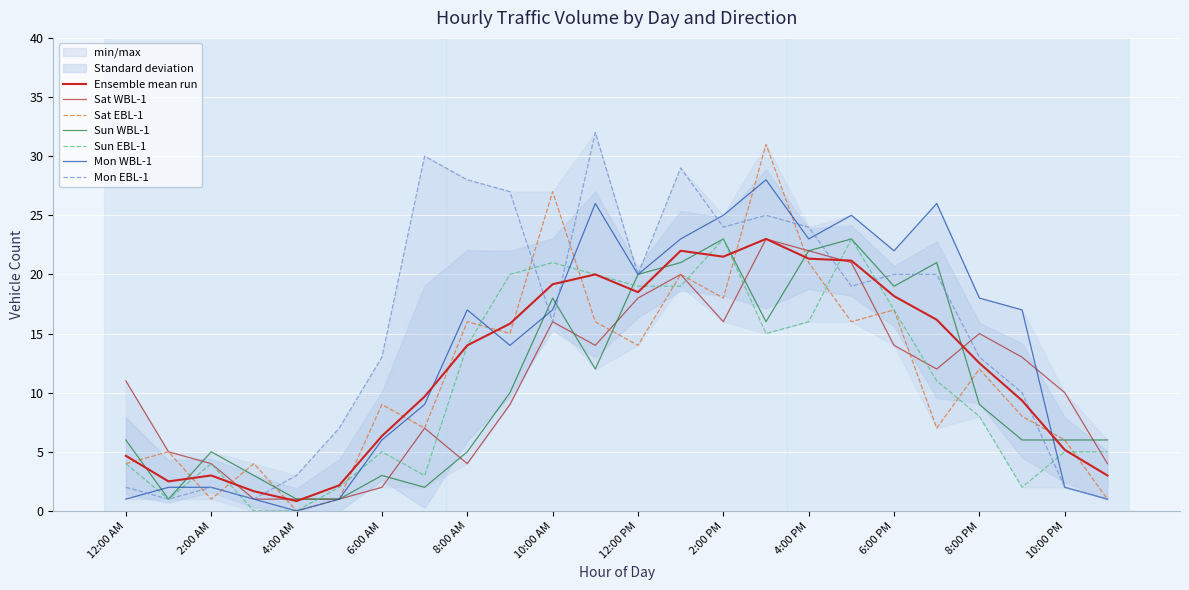

At which label does Mon EBL-1 reach its minimum?

1:00 AM